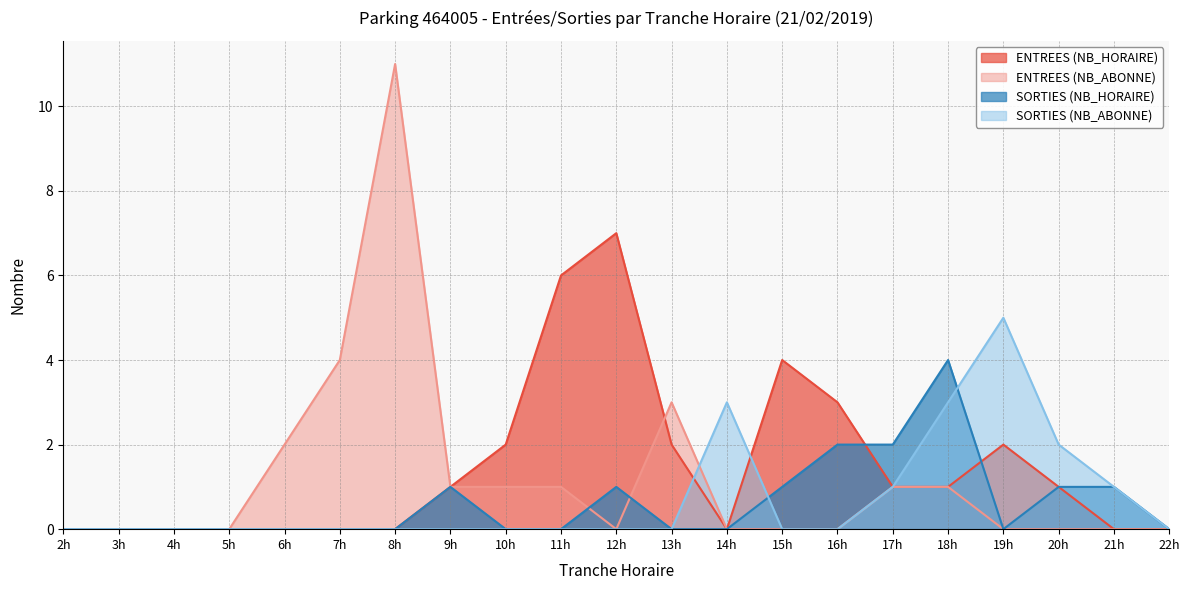

What value does the SORTIES (NB_ABONNE) series have at 21h?

1